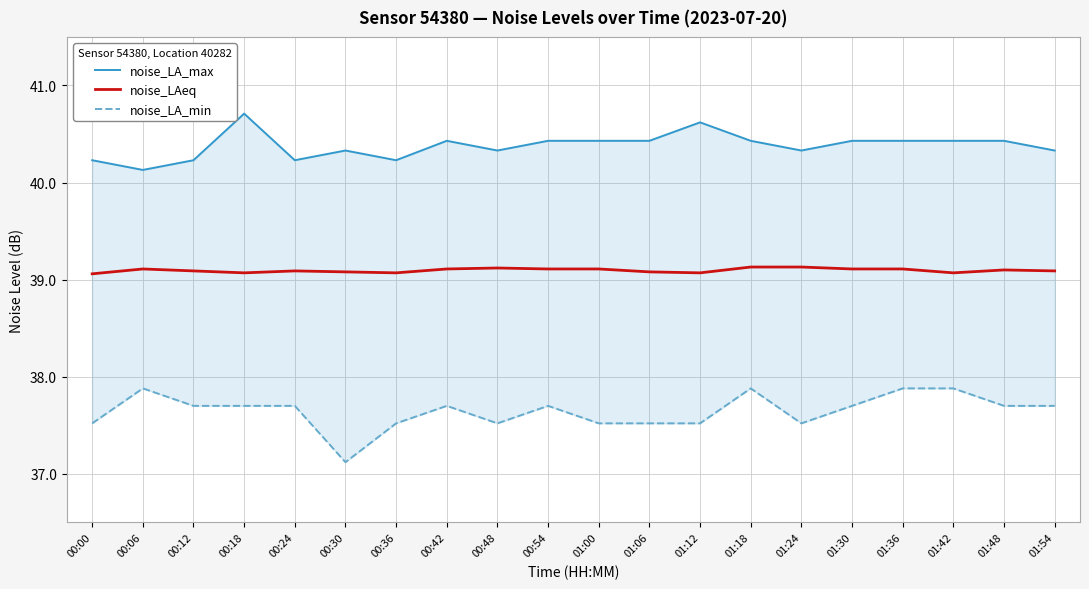

Which series has the widest spread of values?

noise_LA_min